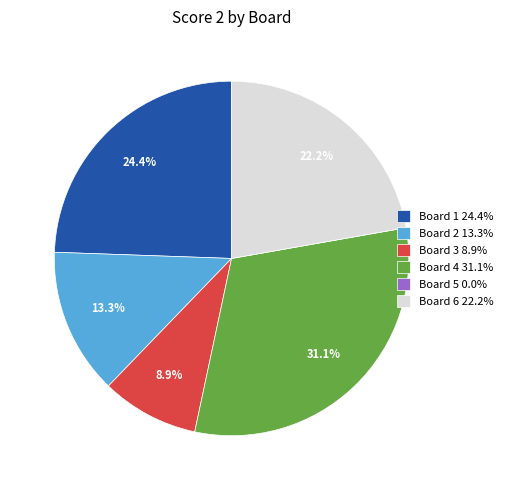

Is it true that Board 6 is 29% of the pie?

False